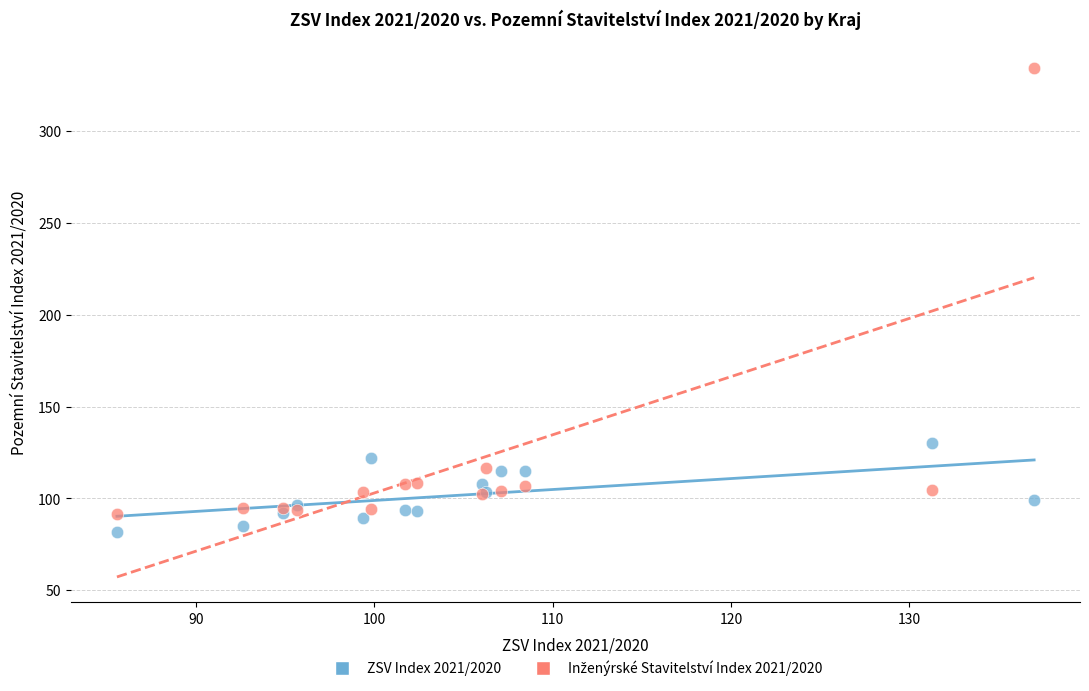

Across all series, what Y value is closest to 208?

130.3